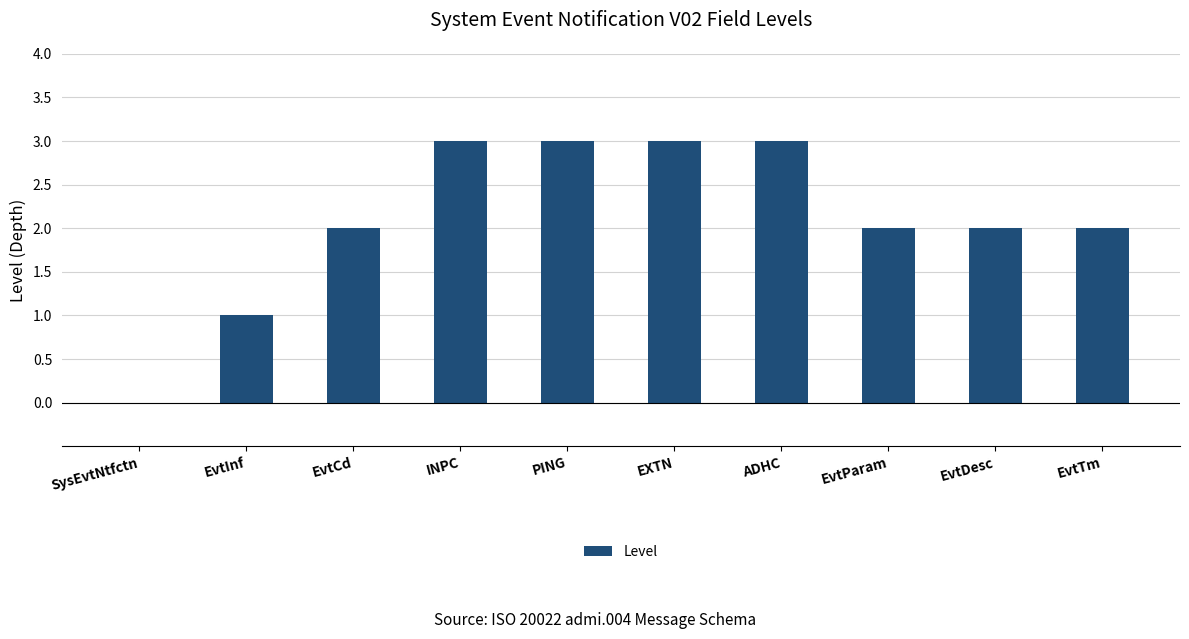

What value does the data have at EXTN?

3